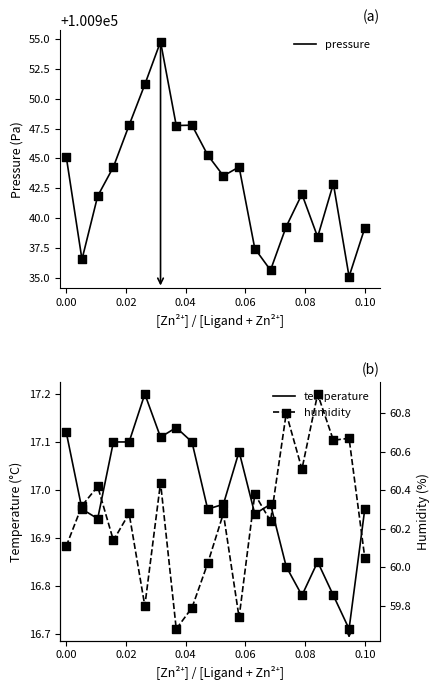

What is the highest value of the pressure series?

100954.8